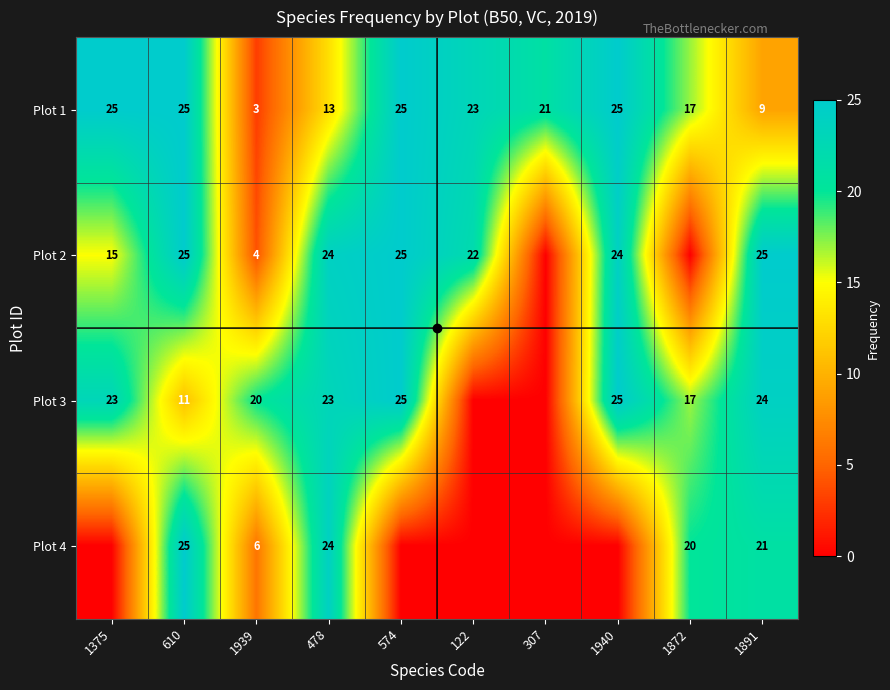

The Plot 1 series shows 25 at 1940. True or false?

True